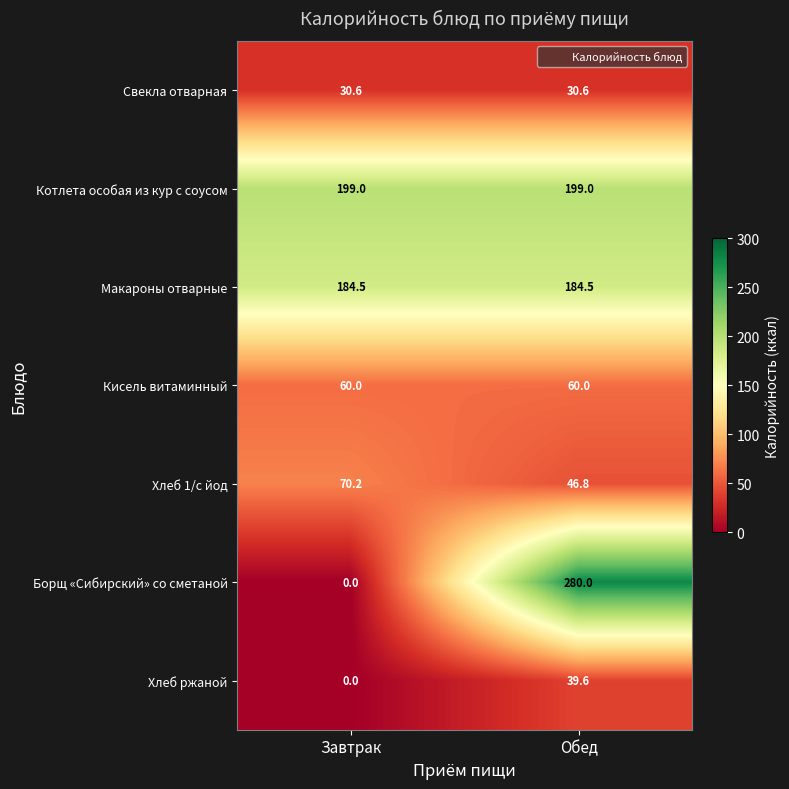

Reading left to right, list all the values displayed in this chart.

Свекла отварная: Завтрак=30.6	Обед=30.6
Котлета особая из кур с соусом: Завтрак=199.0	Обед=199.0
Макароны отварные: Завтрак=184.5	Обед=184.5
Кисель витаминный: Завтрак=60.0	Обед=60.0
Хлеб 1/с йод: Завтрак=70.2	Обед=46.8
Борщ «Сибирский» со сметаной: Завтрак=0.0	Обед=280.0
Хлеб ржаной: Завтрак=0.0	Обед=39.6